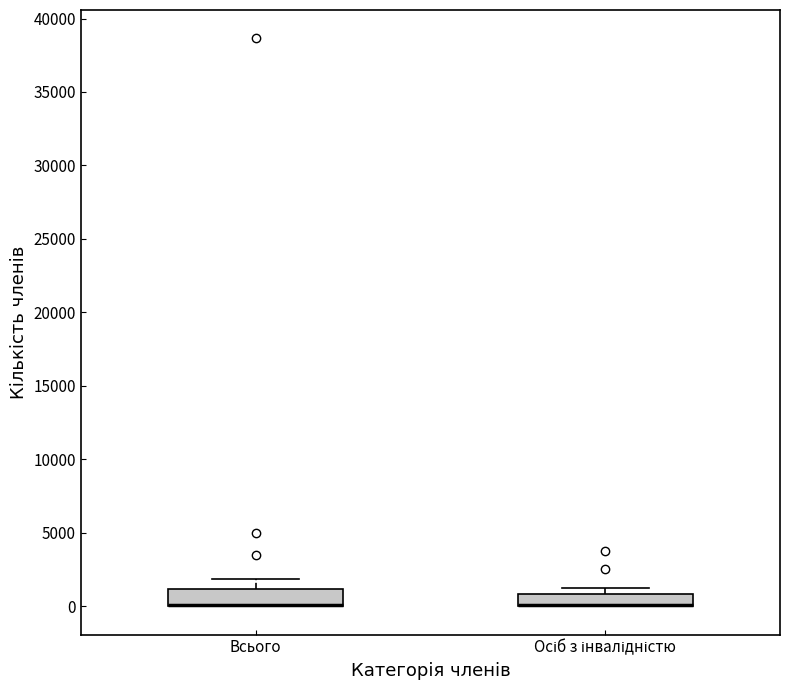

Reading left to right, read every box against the y-axis: the position of its median line, the range the box covers, and the ends of its whiskers. The values are not printed on the chart, so give them approximately, as read against the axis.

Всього: median 0 (drawn on the box's lower edge), box 0 to 1000, whiskers 0 to 2000
Осіб з інвалідністю: median 0 (drawn on the box's lower edge), box 0 to 1000, whiskers 0 to 1000 (above the box's upper edge)